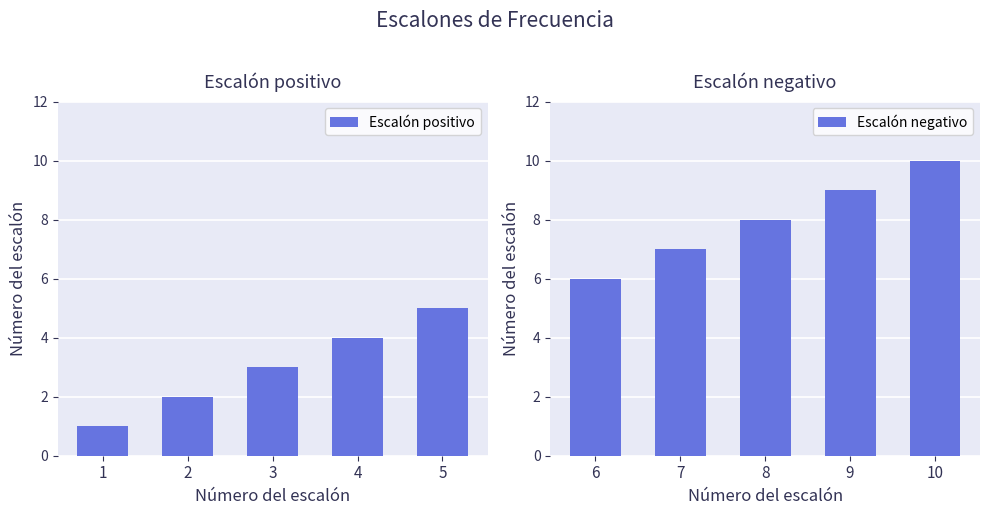

What is the value of the Escalón positivo bar at the 4th from the left?

4